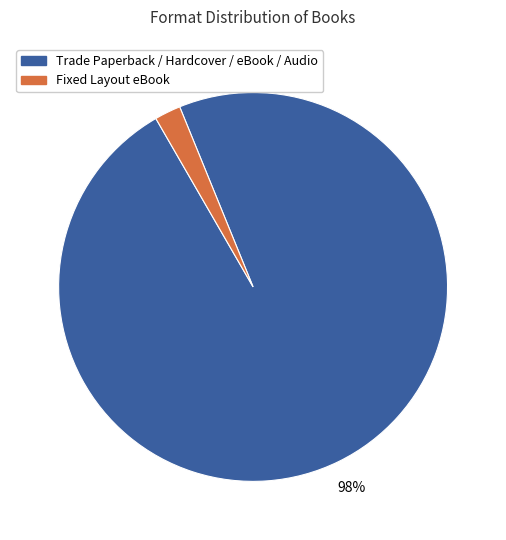

To the nearest percent, what is the average slice percentage?

50%